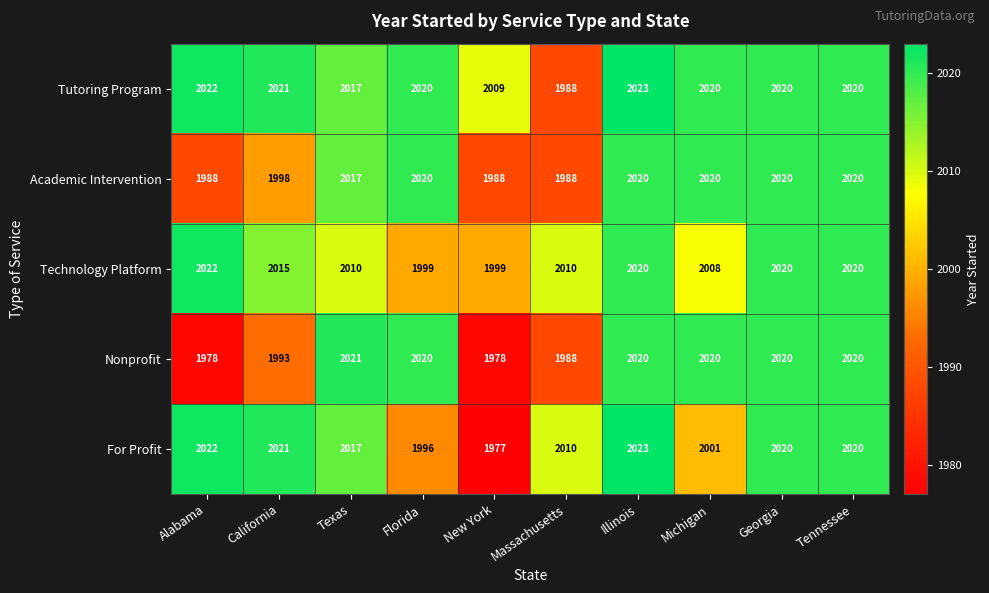

Which series has the largest range (max minus min)?

For Profit